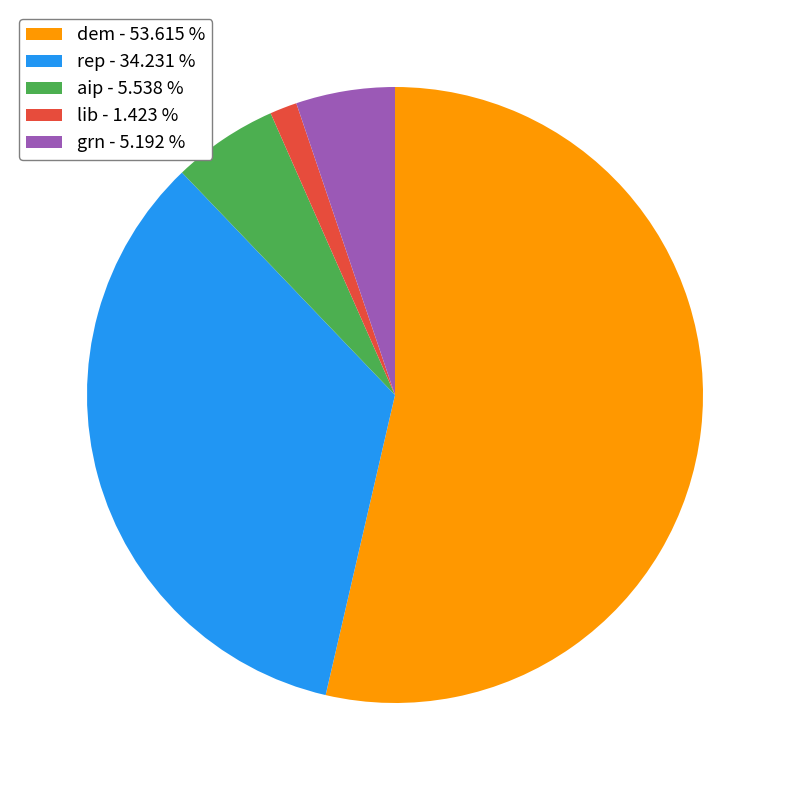

Is there a majority slice in this chart?

Yes